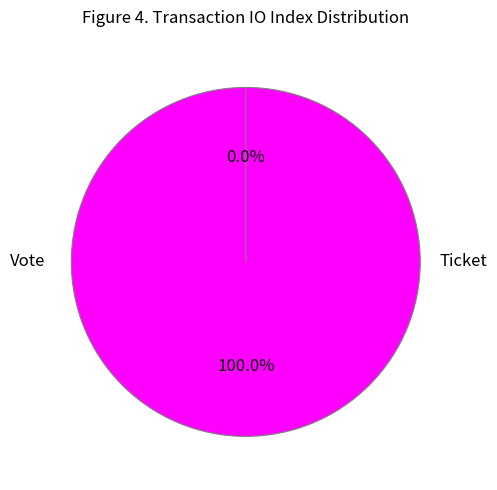

Rank the categories by value from lowest to highest.

Ticket (io_index=0), Vote (io_index=1)